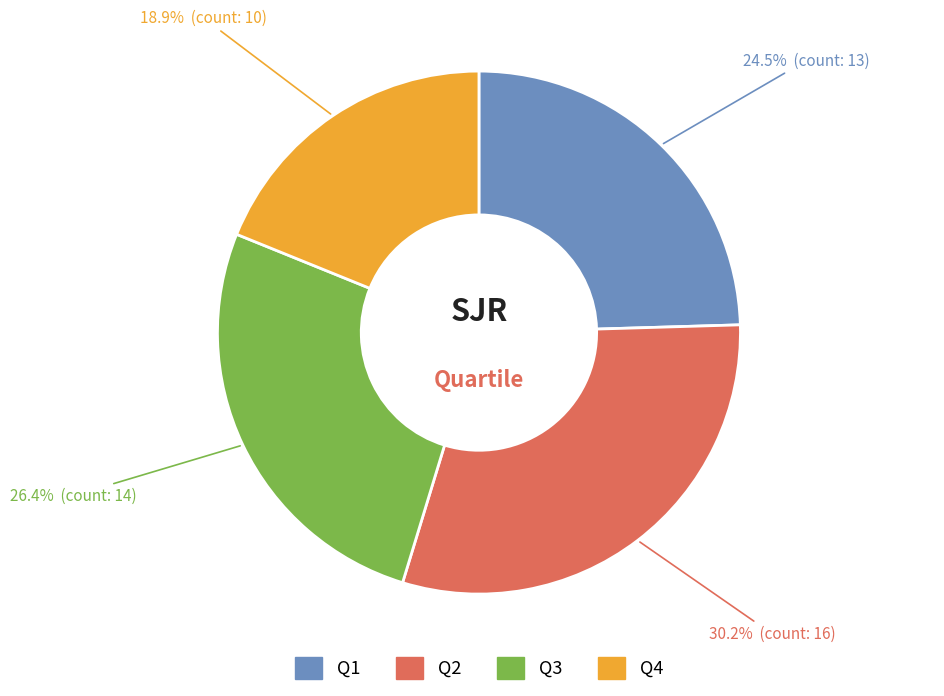

What is the total percentage of Q1 and Q3?

50.9%